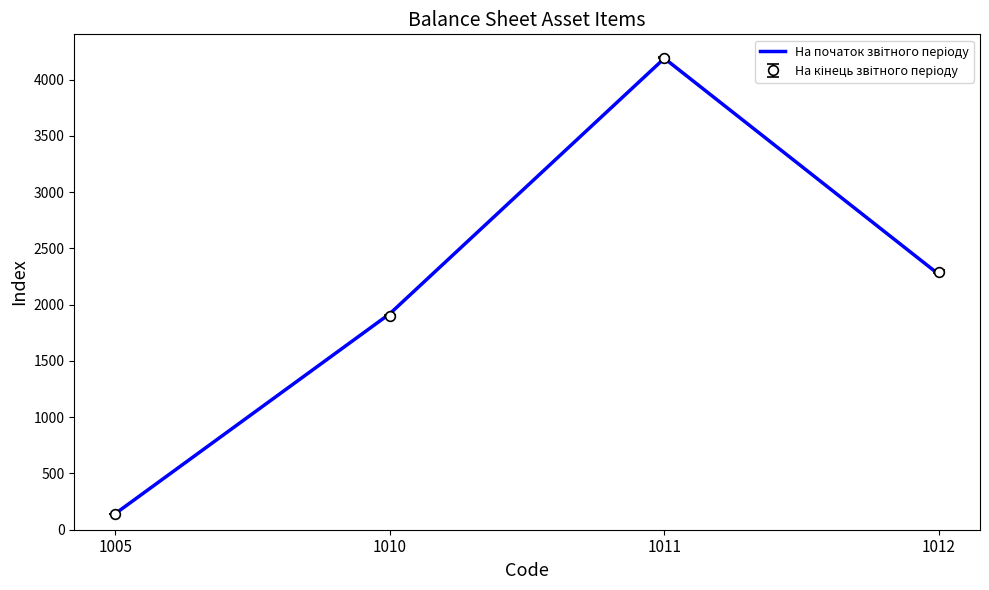

What is the smallest value displayed?

144